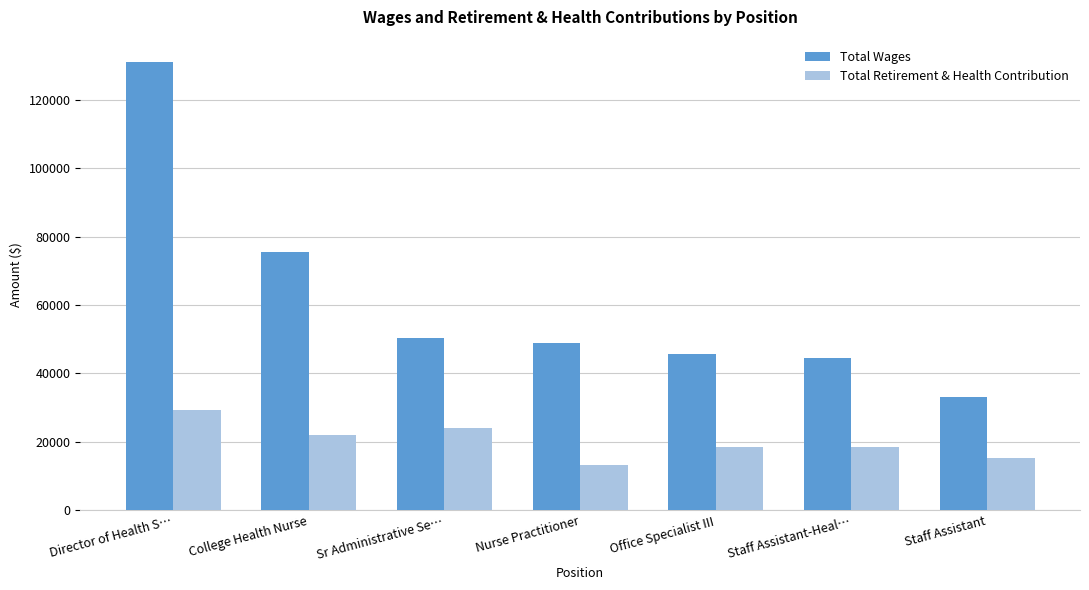

Where does the Total Retirement & Health Contribution series first go above 18605?

Director of Health S…